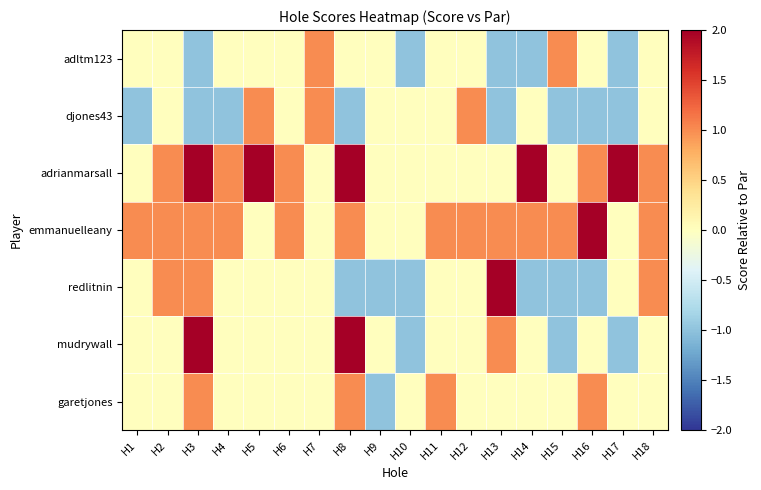

What is the spread (max minus min) of values at H4?

2